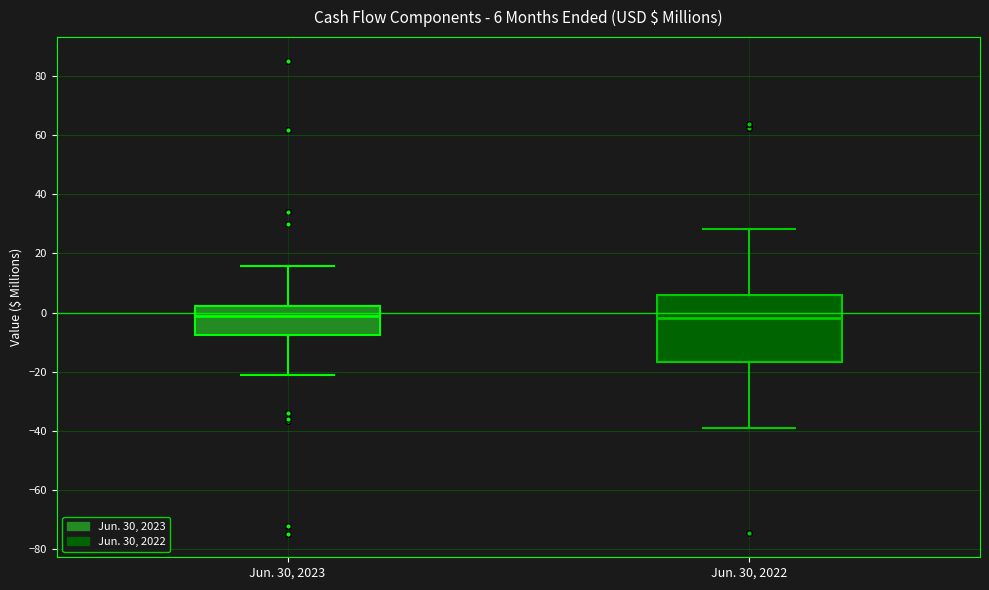

Comparing the boxes themselves (not the whiskers), which one is the tallest?

Jun. 30, 2022